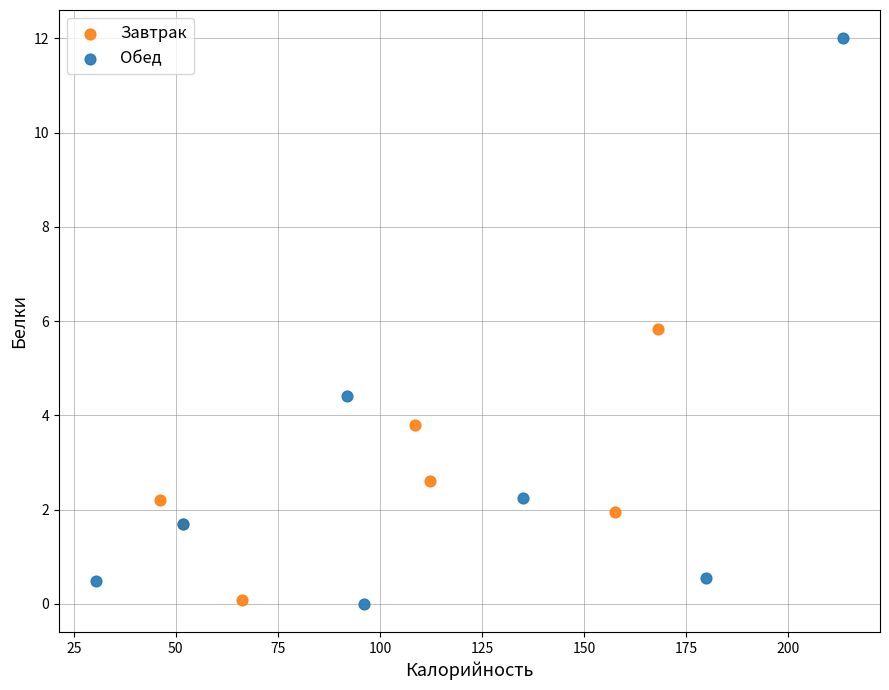

Which series contains the highest Y value?

Обед